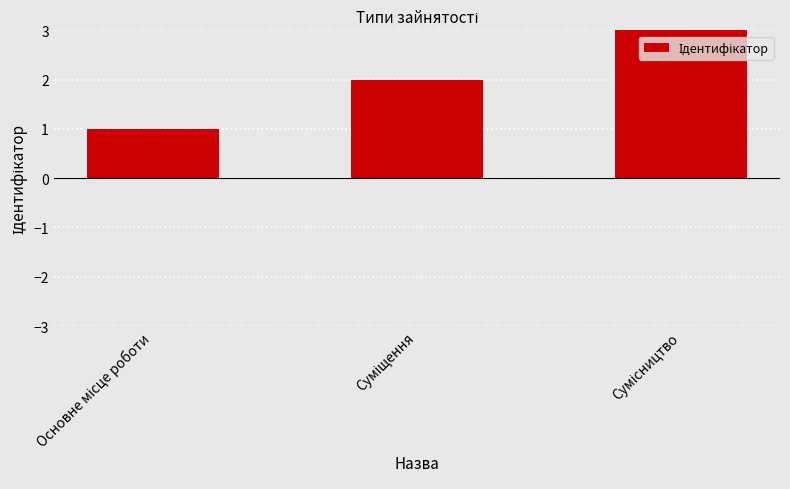

What is the sum of all values?

6